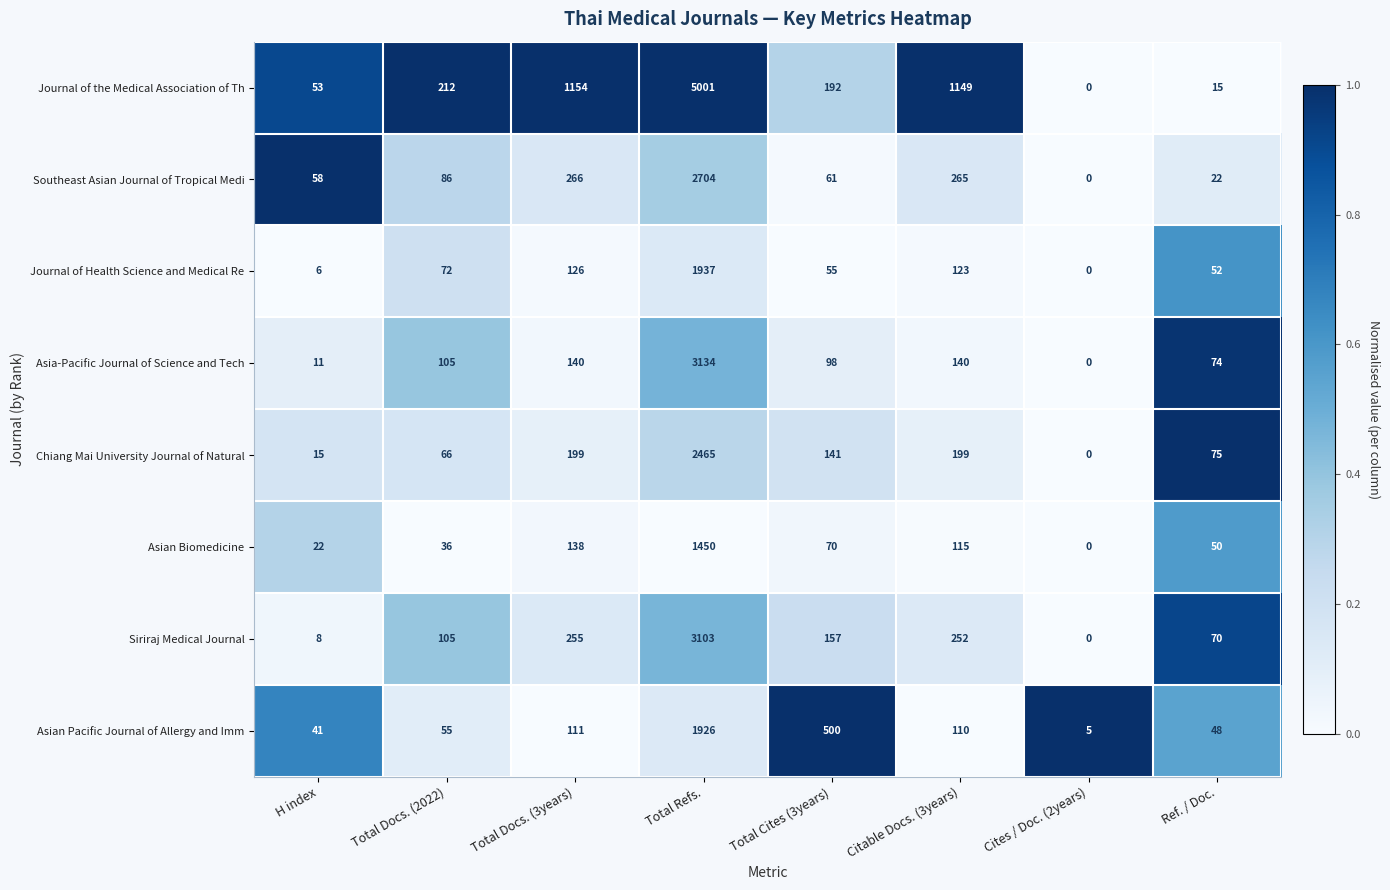

What is the difference between the maximum and minimum values in the Southeast Asian Journal of Tropical Medi series?

2704